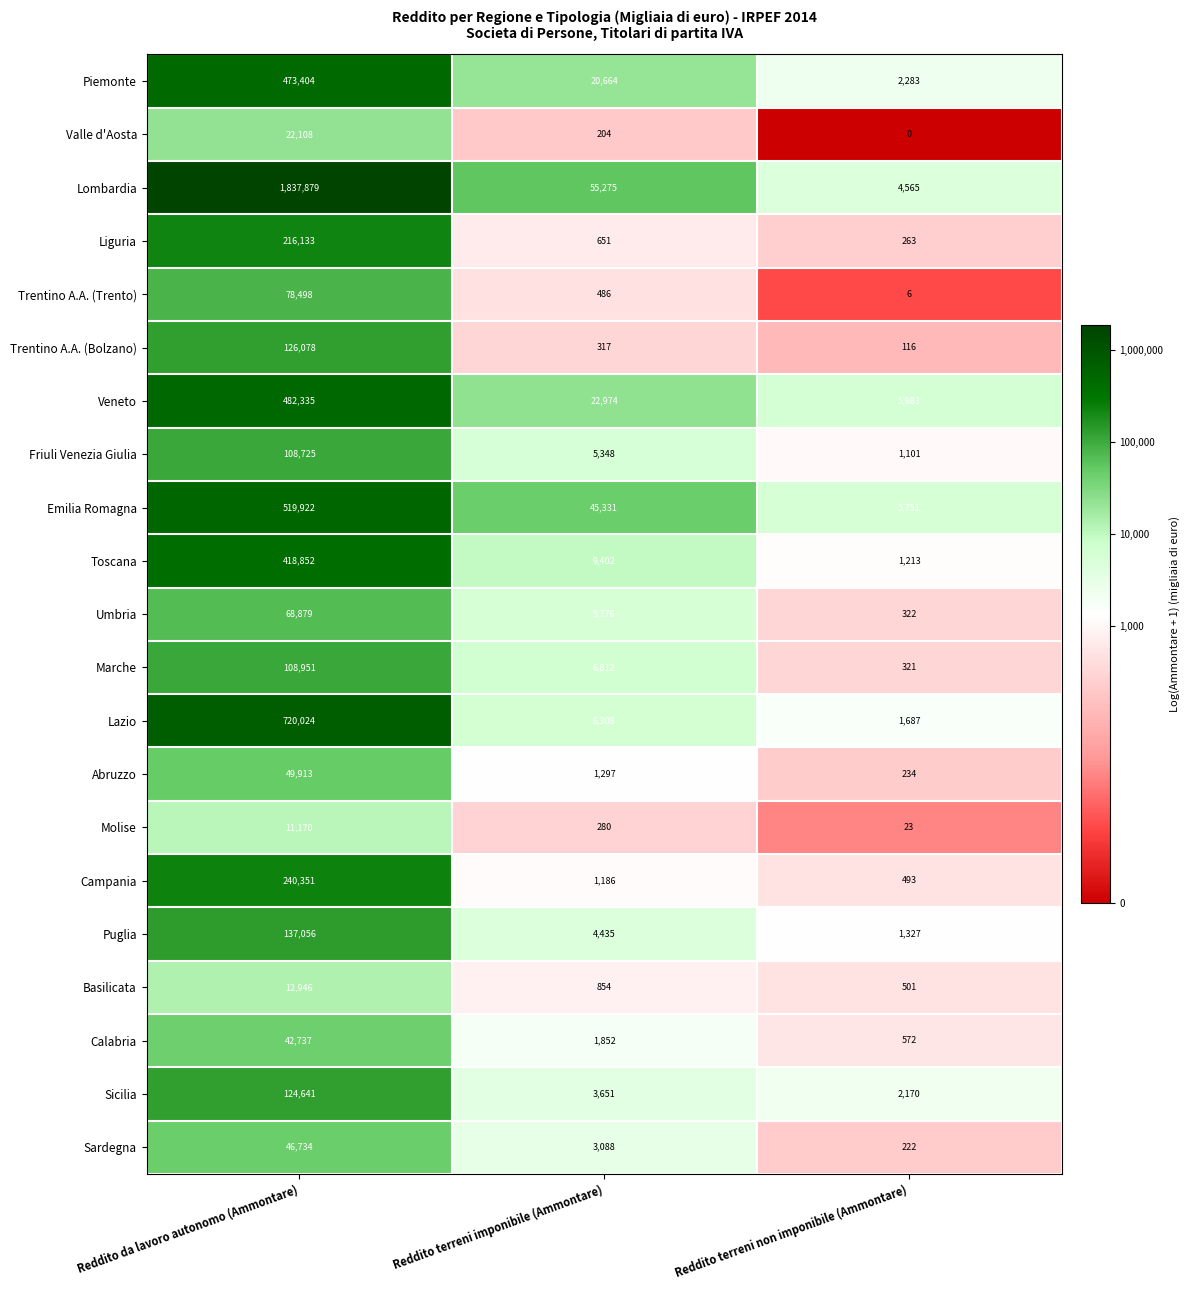

Read the Abruzzo value at Reddito da lavoro autonomo (Ammontare), to the nearest 50.

49900